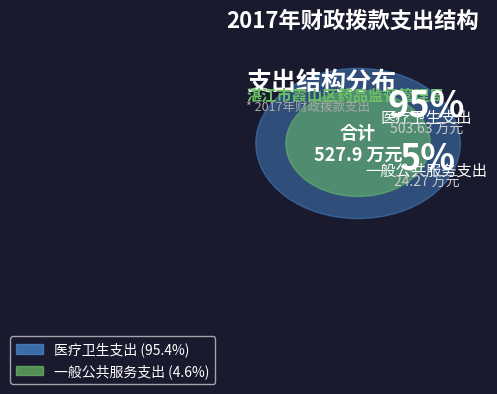

What is the change in value from 一般公共服务支出 to 医疗卫生支出?

+479.4